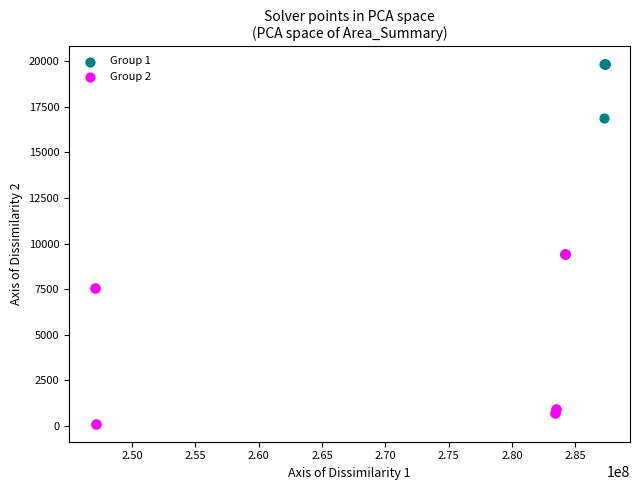

Which series contains the highest Y value?

Group 1